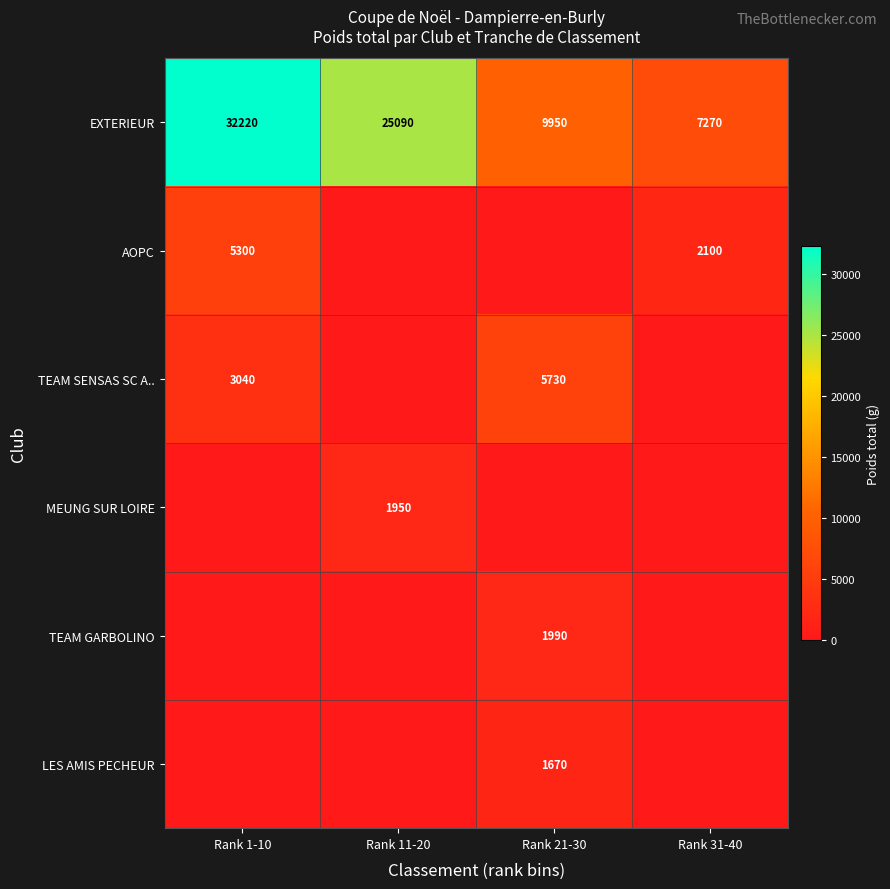

At which label does EXTERIEUR reach its minimum?

Rank 31-40